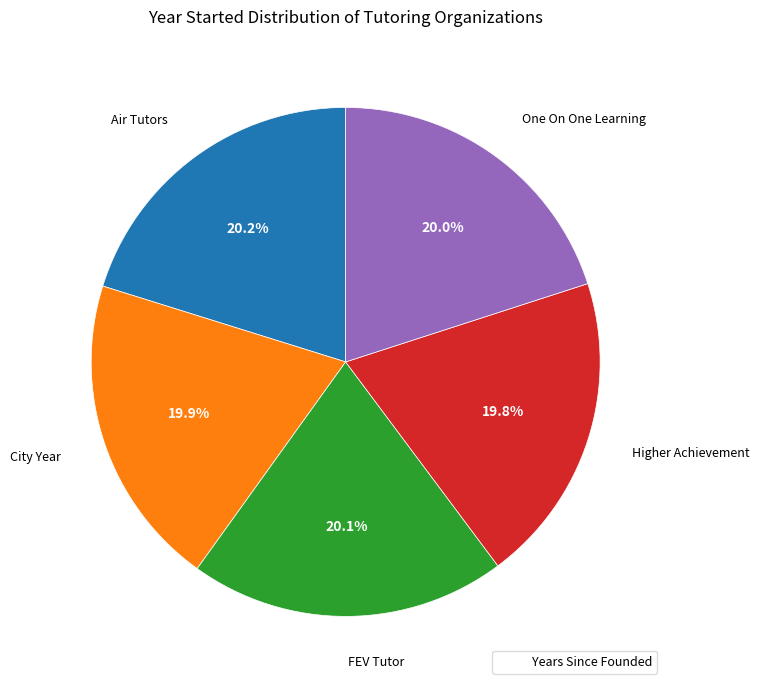

Is there any slice that represents more than half of the pie?

No